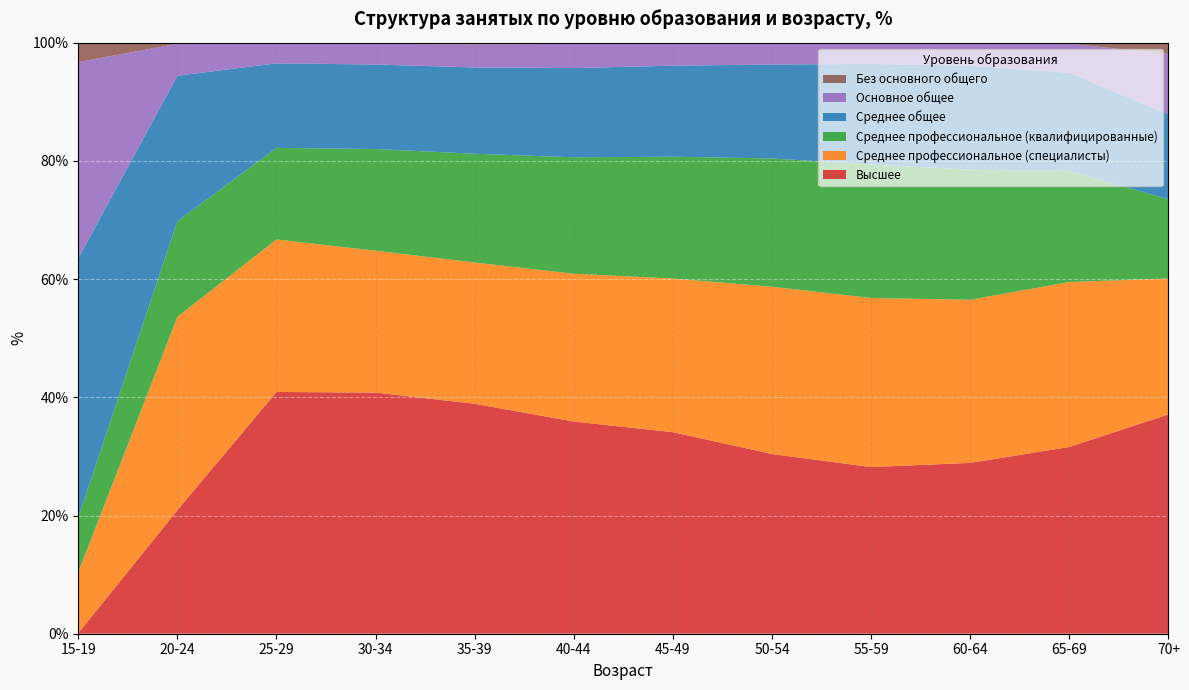

Reading left to right, list all the values displayed in this chart.

Высшее: 15-19=0.1	20-24=20.9	25-29=40.9	30-34=40.8	35-39=38.9	40-44=35.9	45-49=34.1	50-54=30.4	55-59=28.2	60-64=28.9	65-69=31.6	70+=37.1
Среднее профессиональное (специалисты): 15-19=10.3	20-24=32.7	25-29=25.8	30-34=24.0	35-39=23.9	40-44=25.0	45-49=26.0	50-54=28.3	55-59=28.6	60-64=27.6	65-69=27.9	70+=23.0
Среднее профессиональное (квалифицированные): 15-19=9.3	20-24=16.2	25-29=15.5	30-34=17.2	35-39=18.4	40-44=19.7	45-49=20.6	50-54=21.7	55-59=22.6	60-64=22.0	65-69=18.8	70+=13.4
Среднее общее: 15-19=43.8	20-24=24.6	25-29=14.3	30-34=14.3	35-39=14.6	40-44=15.1	45-49=15.4	50-54=15.9	55-59=17.0	60-64=17.6	65-69=16.6	70+=14.4
Основное общее: 15-19=33.2	20-24=5.4	25-29=3.4	30-34=3.5	35-39=3.9	40-44=4.1	45-49=3.8	50-54=3.6	55-59=3.5	60-64=3.7	65-69=4.9	70+=10.2
Без основного общего: 15-19=3.3	20-24=0.2	25-29=0.2	30-34=0.2	35-39=0.2	40-44=0.2	45-49=0.2	50-54=0.2	55-59=0.1	60-64=0.2	65-69=0.2	70+=1.9